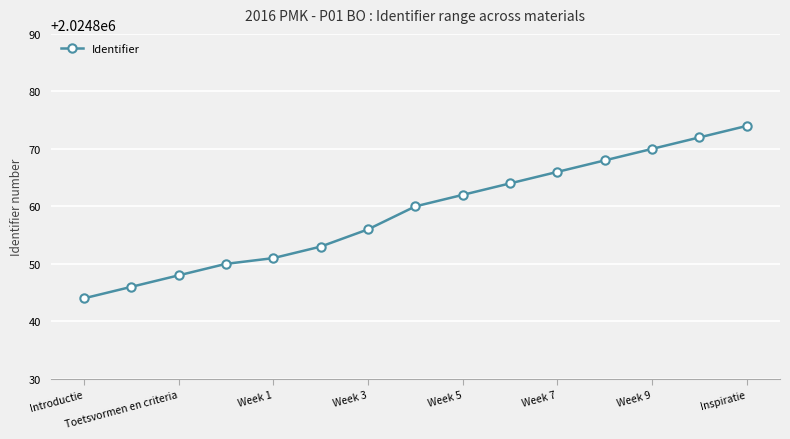

What is the minimum value shown in the chart?

2024844